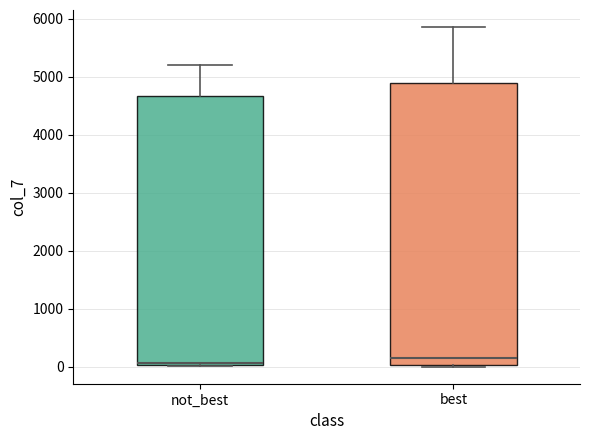

Reading left to right, read every box against the y-axis: the position of its median line, the range the box covers, and the ends of its whiskers. The values are not printed on the chart, so give them approximately, as read against the axis.

not_best: median 100, box 0 to 4700, whiskers 0 to 5200
best: median 200, box 0 to 4900, whiskers 0 to 5900